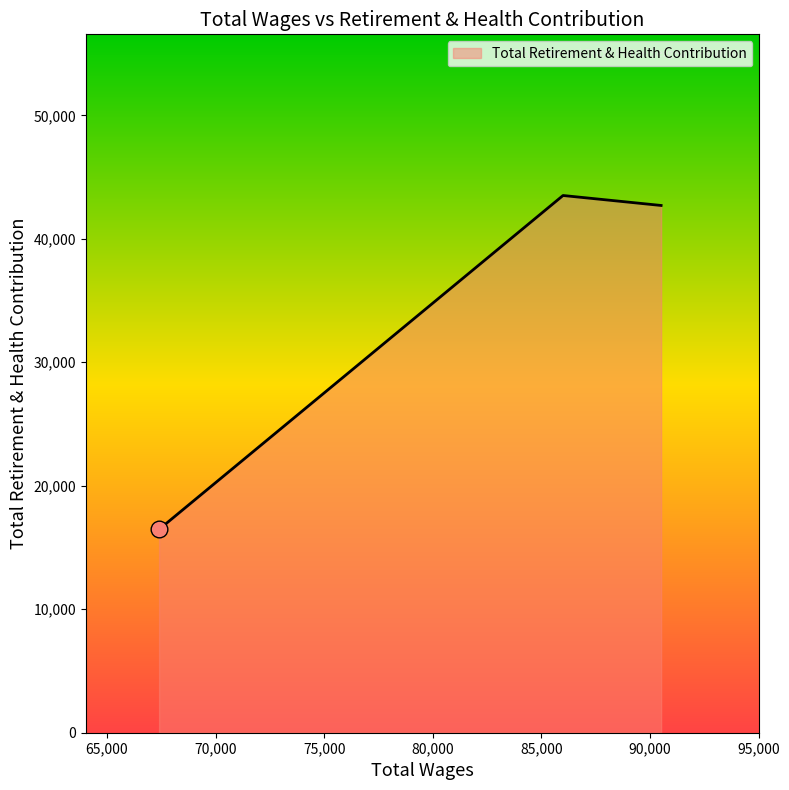

What is the average value?

34224